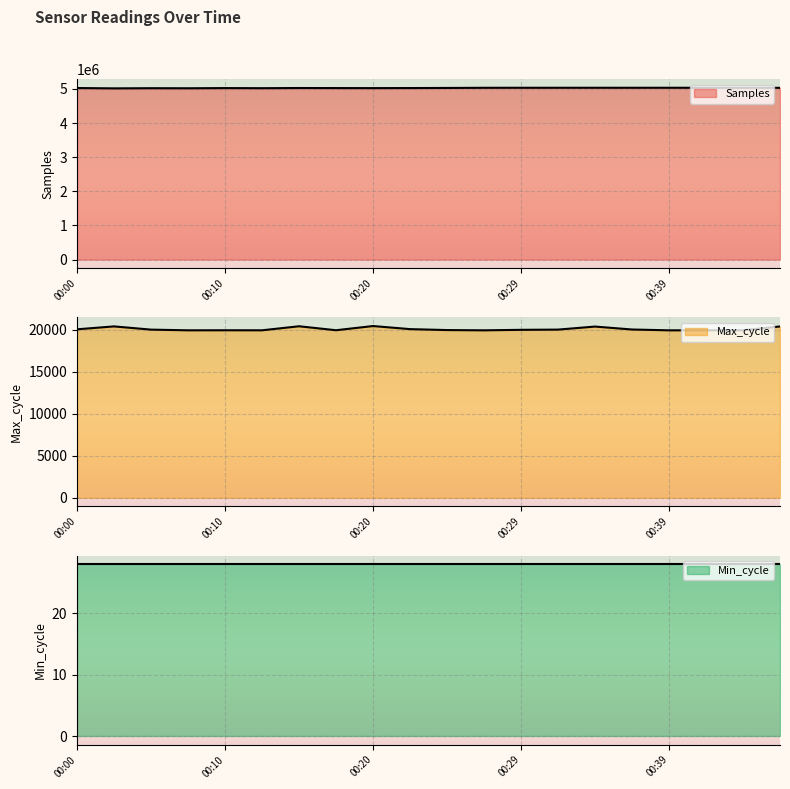

Which series has the largest range (max minus min)?

Samples